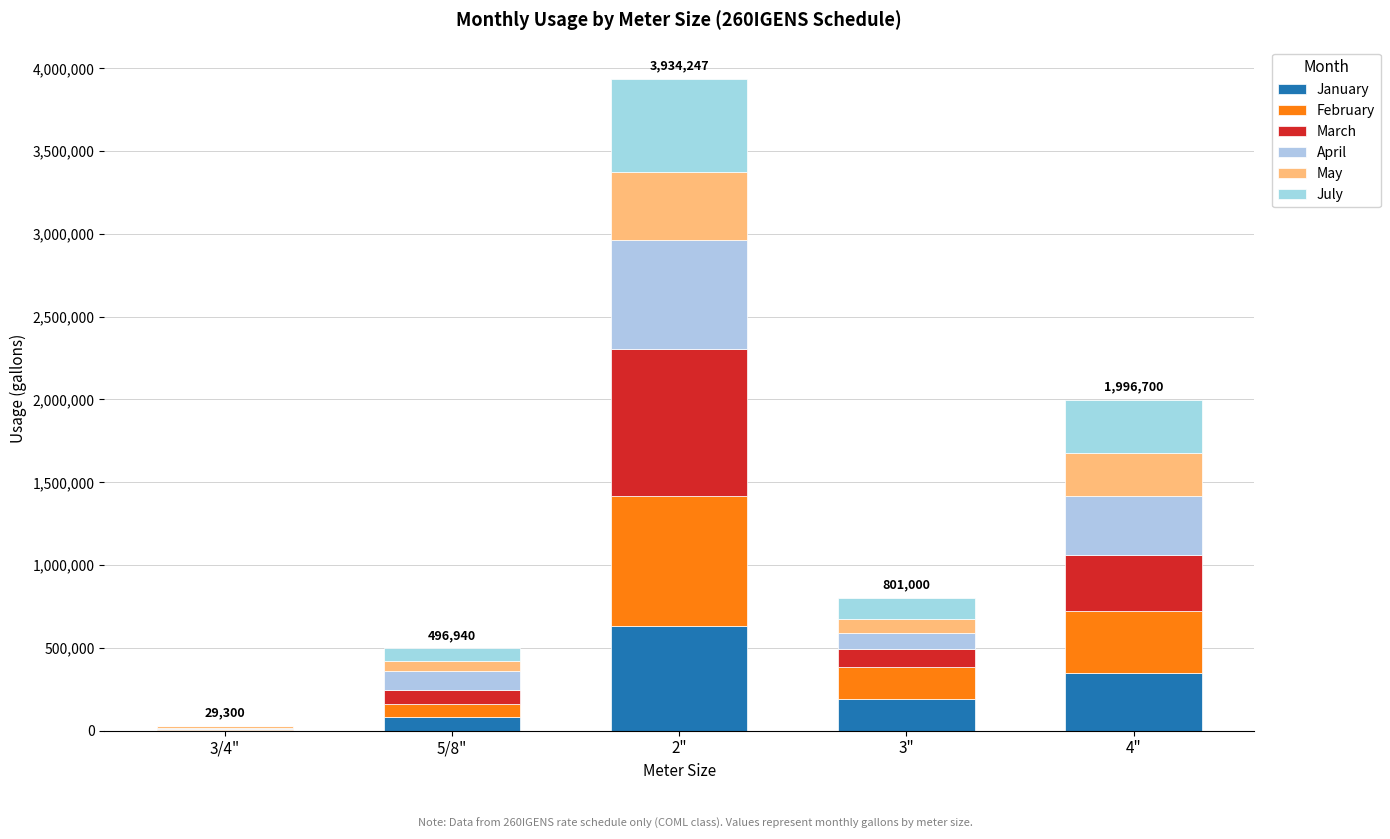

Does the chart contain stacked bars?

Yes